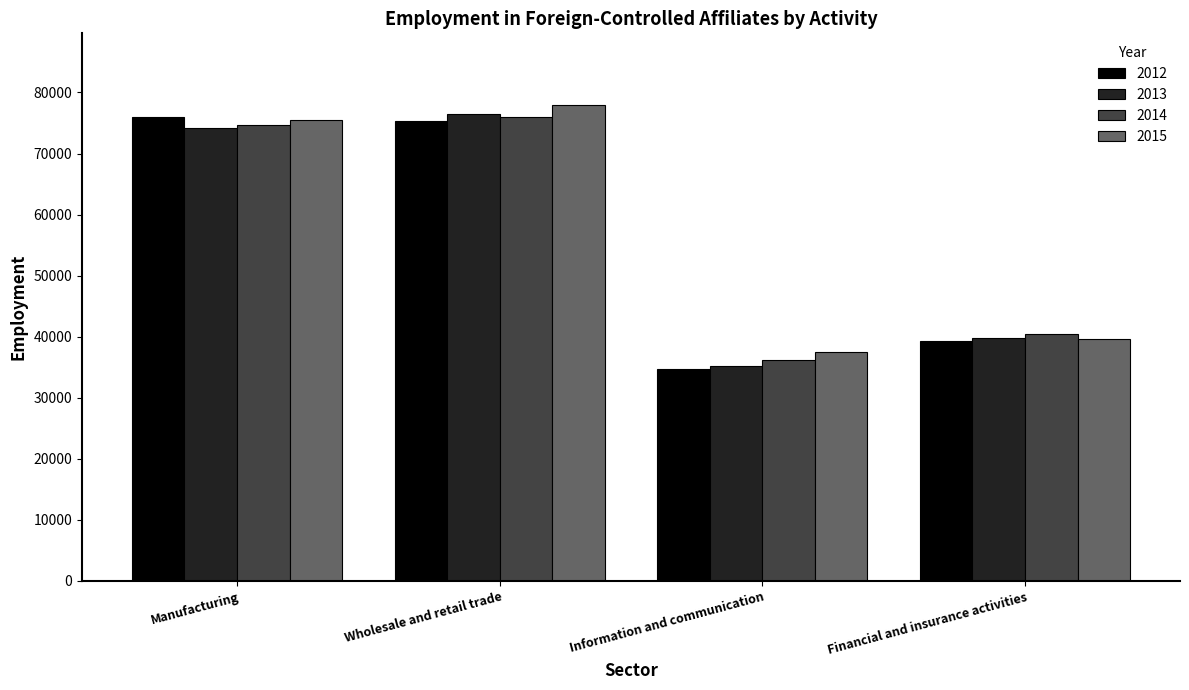

How many series are shown in this chart?

4